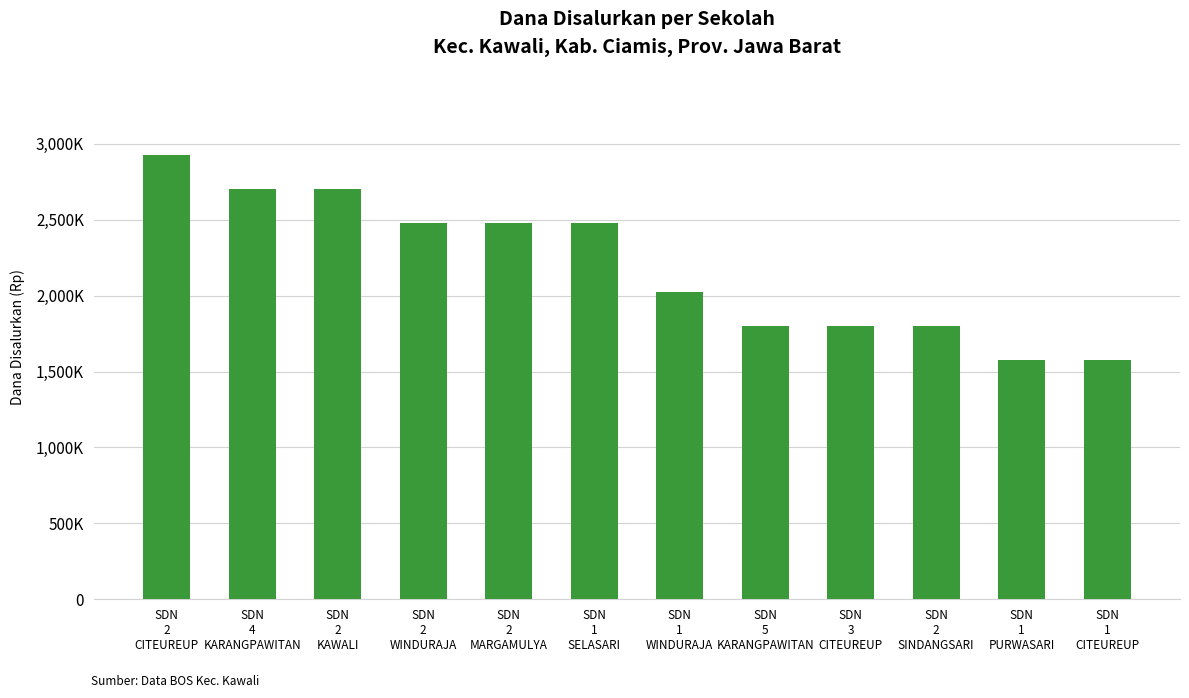

Between SDN
4
KARANGPAWITAN and SDN
5
KARANGPAWITAN, which is larger?

SDN
4
KARANGPAWITAN